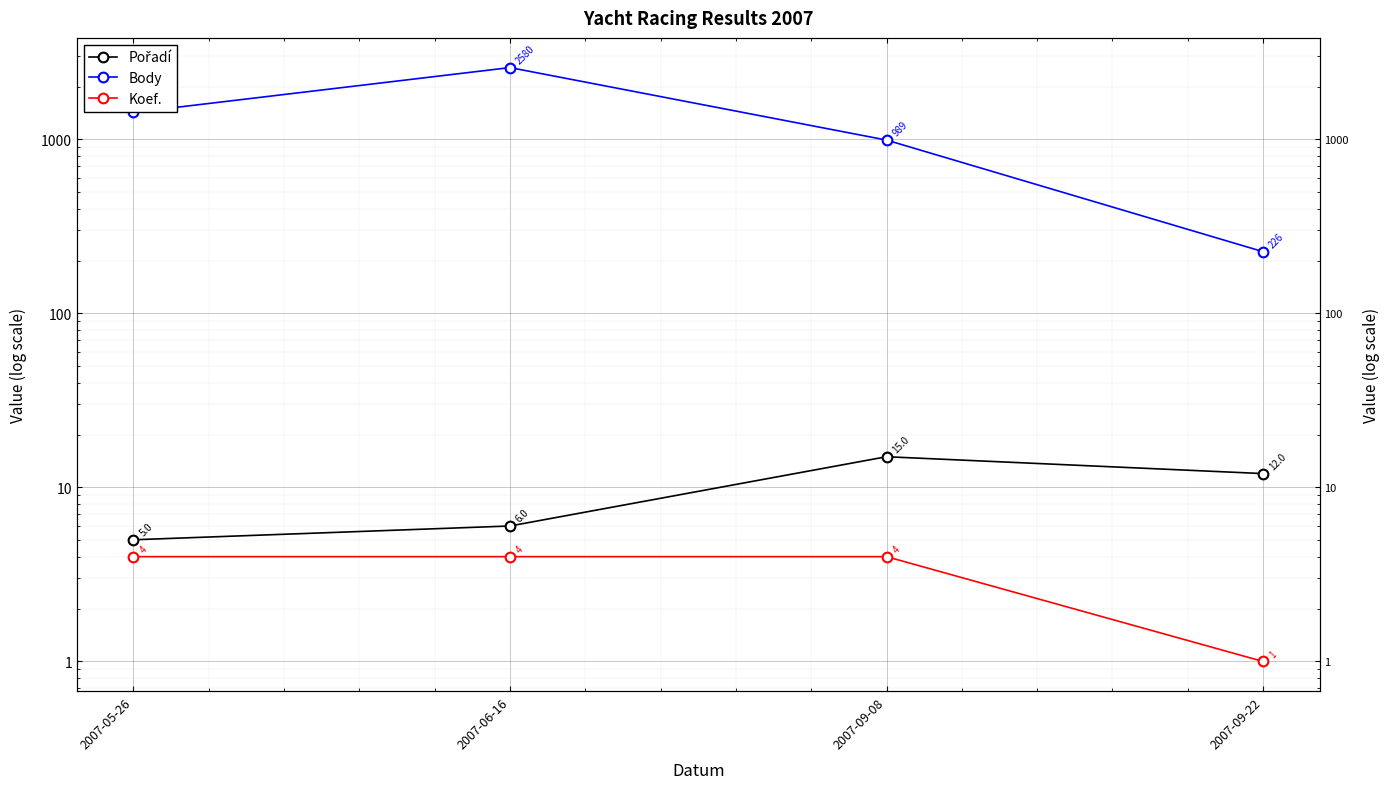

Which series has the largest range (max minus min)?

Body